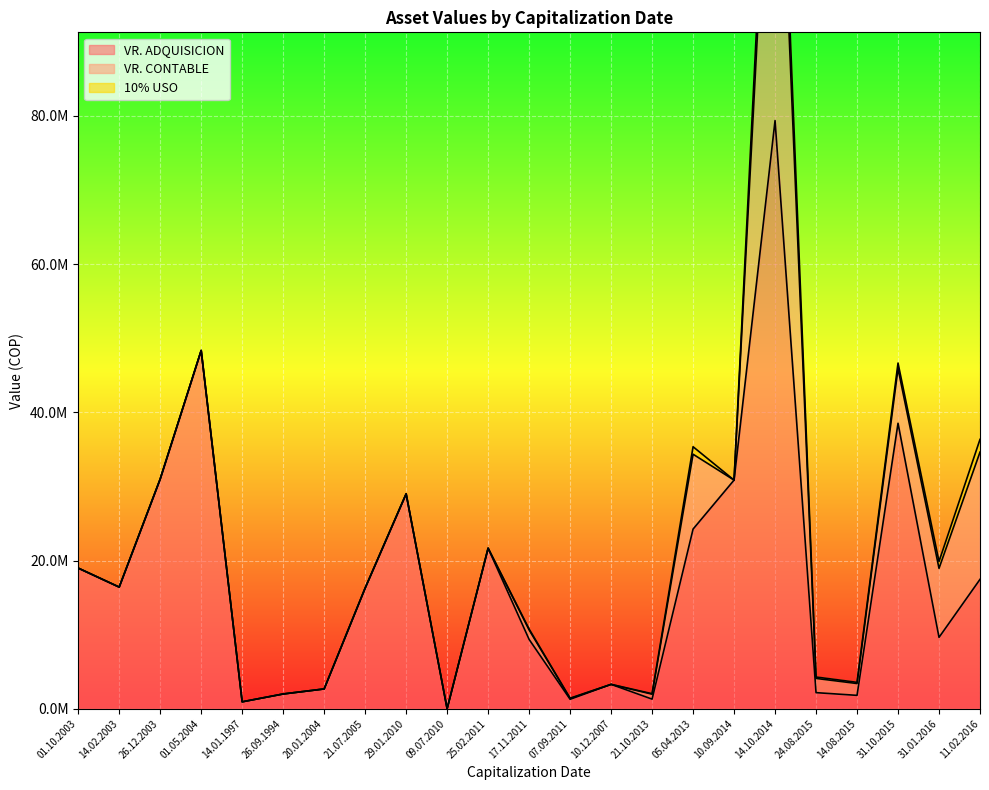

Between 11.02.2016 and 31.10.2015, which is larger?

31.10.2015